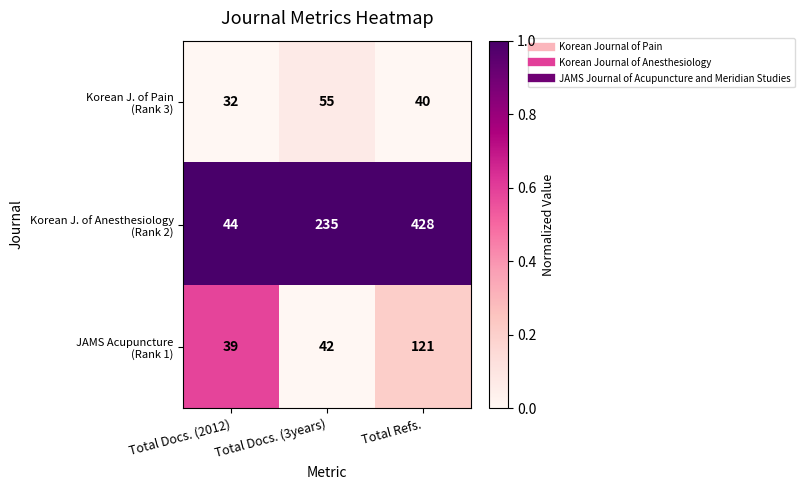

Which label corresponds to the smallest value in the chart?

Total Docs. (2012)